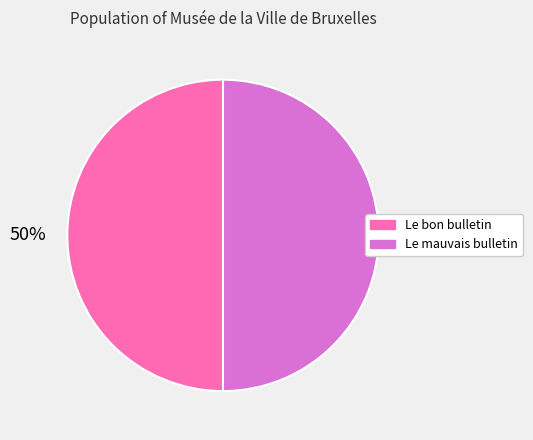

True or false: Le mauvais bulletin accounts for 50% of the total.

True